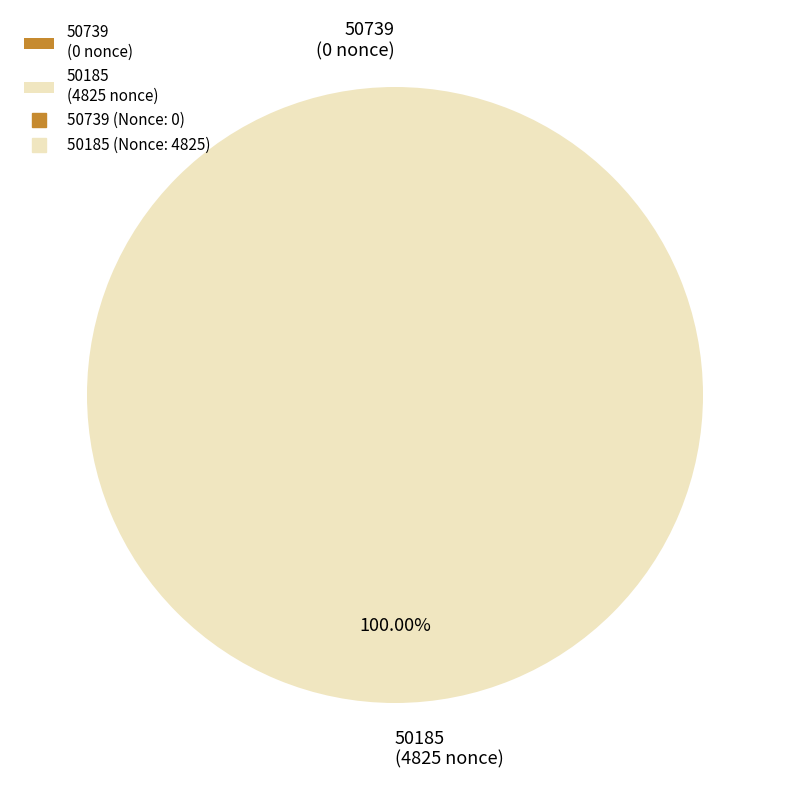

What is the smallest slice in the pie chart?

50739